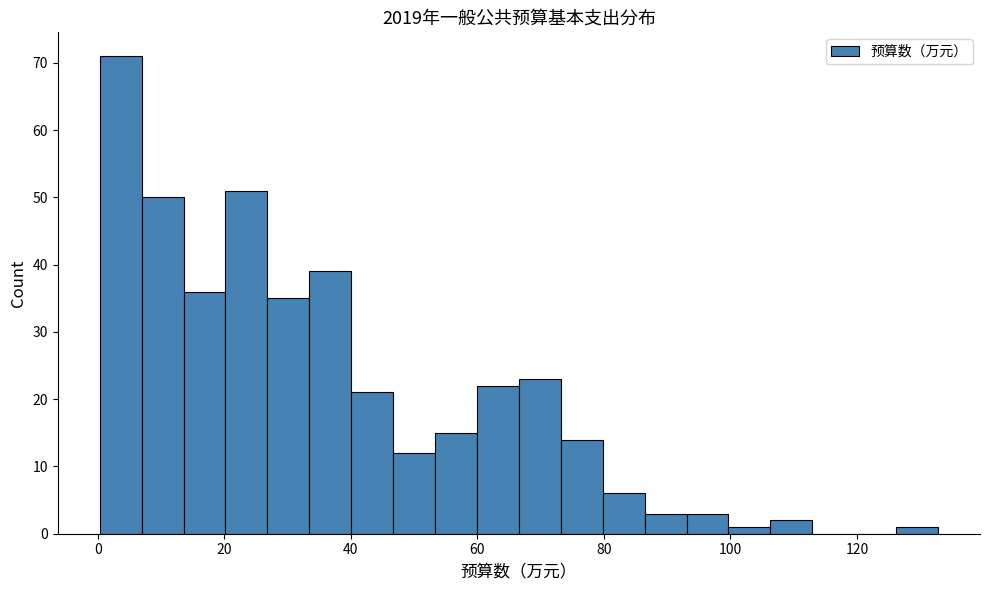

Read against the x-axis, roughly where is the centre of the tallest bar?

4